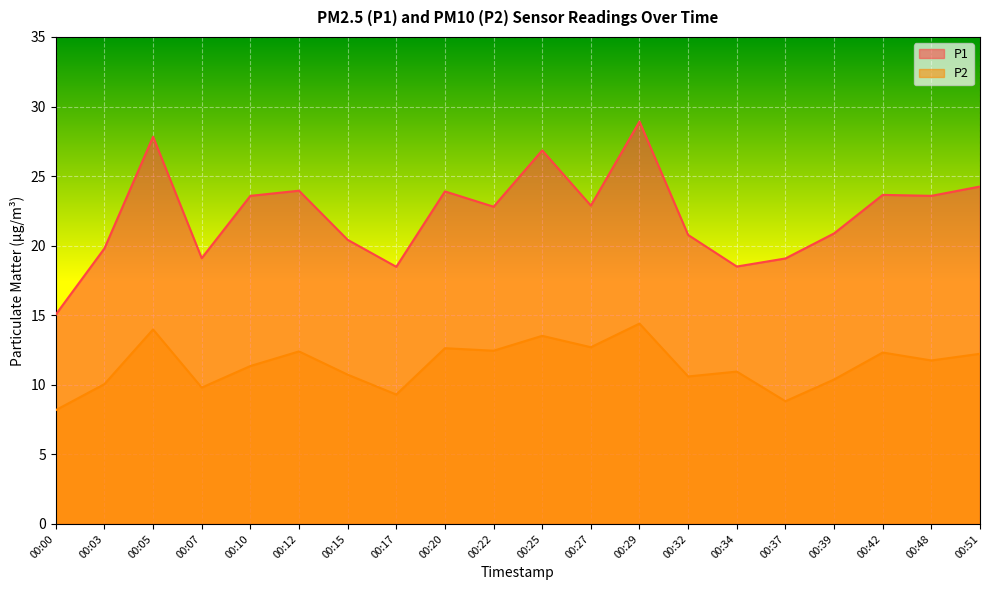

Reading right to left, what are all the values shown in this chart?

P1: 24.2	23.6	23.6	20.9	19.1	18.5	20.8	28.9	22.9	26.9	22.8	23.9	18.5	20.4	23.9	23.6	19.1	27.8	19.8	15.1
P2: 12.2	11.8	12.3	10.4	8.8	10.9	10.6	14.4	12.7	13.5	12.4	12.6	9.3	10.7	12.4	11.3	9.8	14.0	10.1	8.2